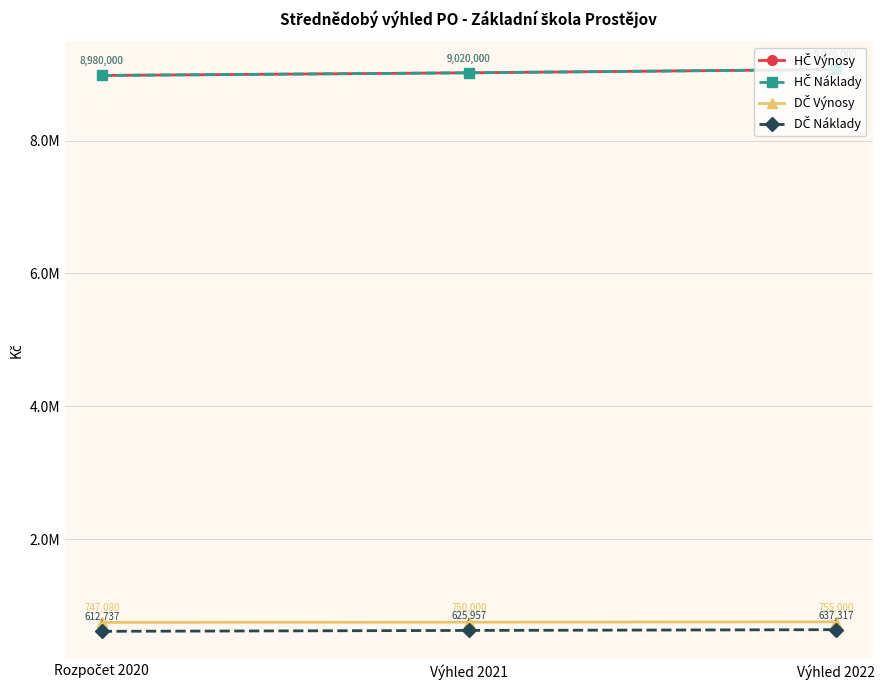

What is the sum of all HČ Náklady values?

27070000